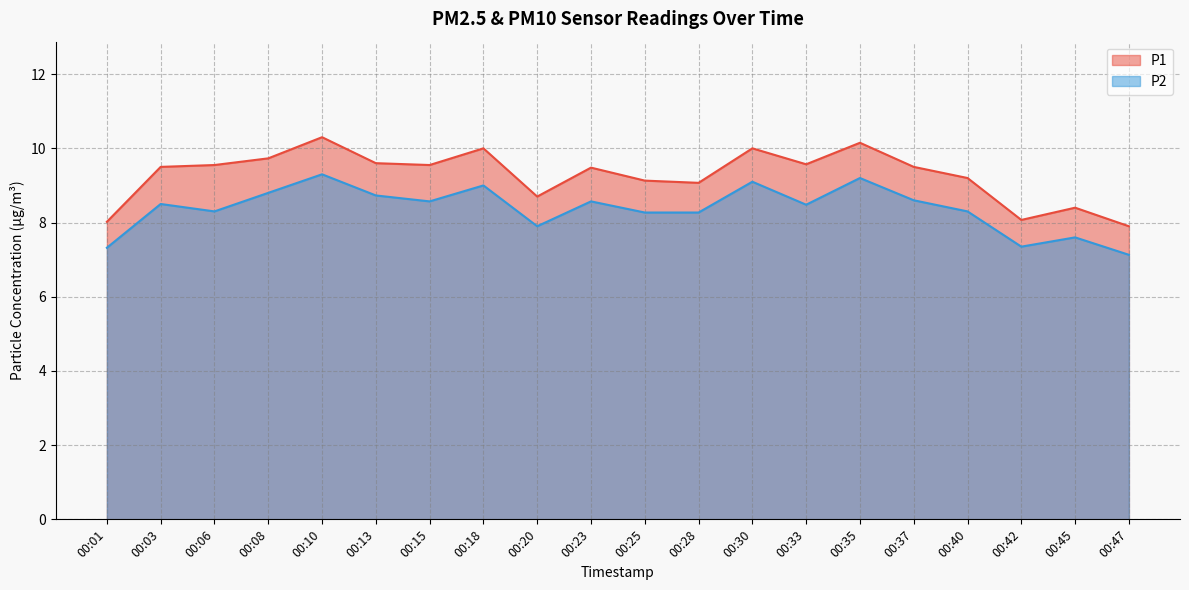

What is the value of the P2 point at the 18th from the left?

7.3